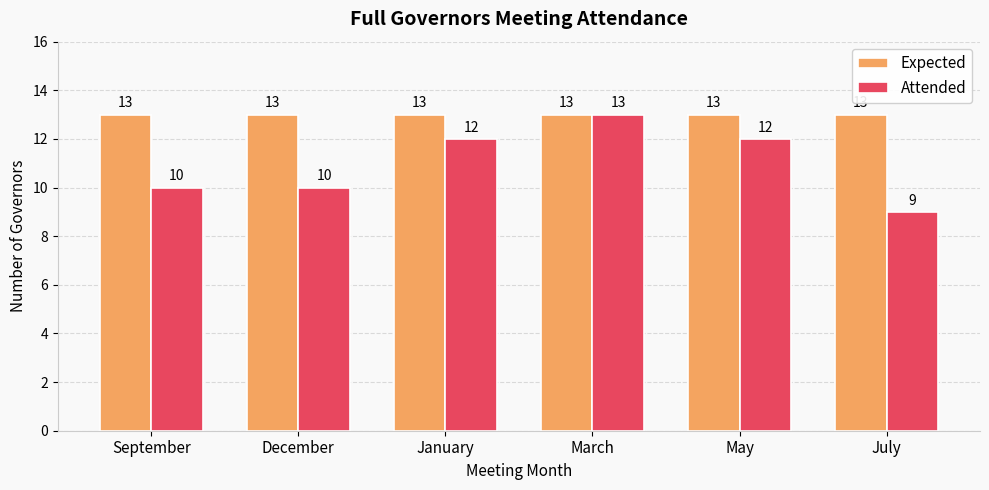

How many Attended values are between 10 and 12?

4